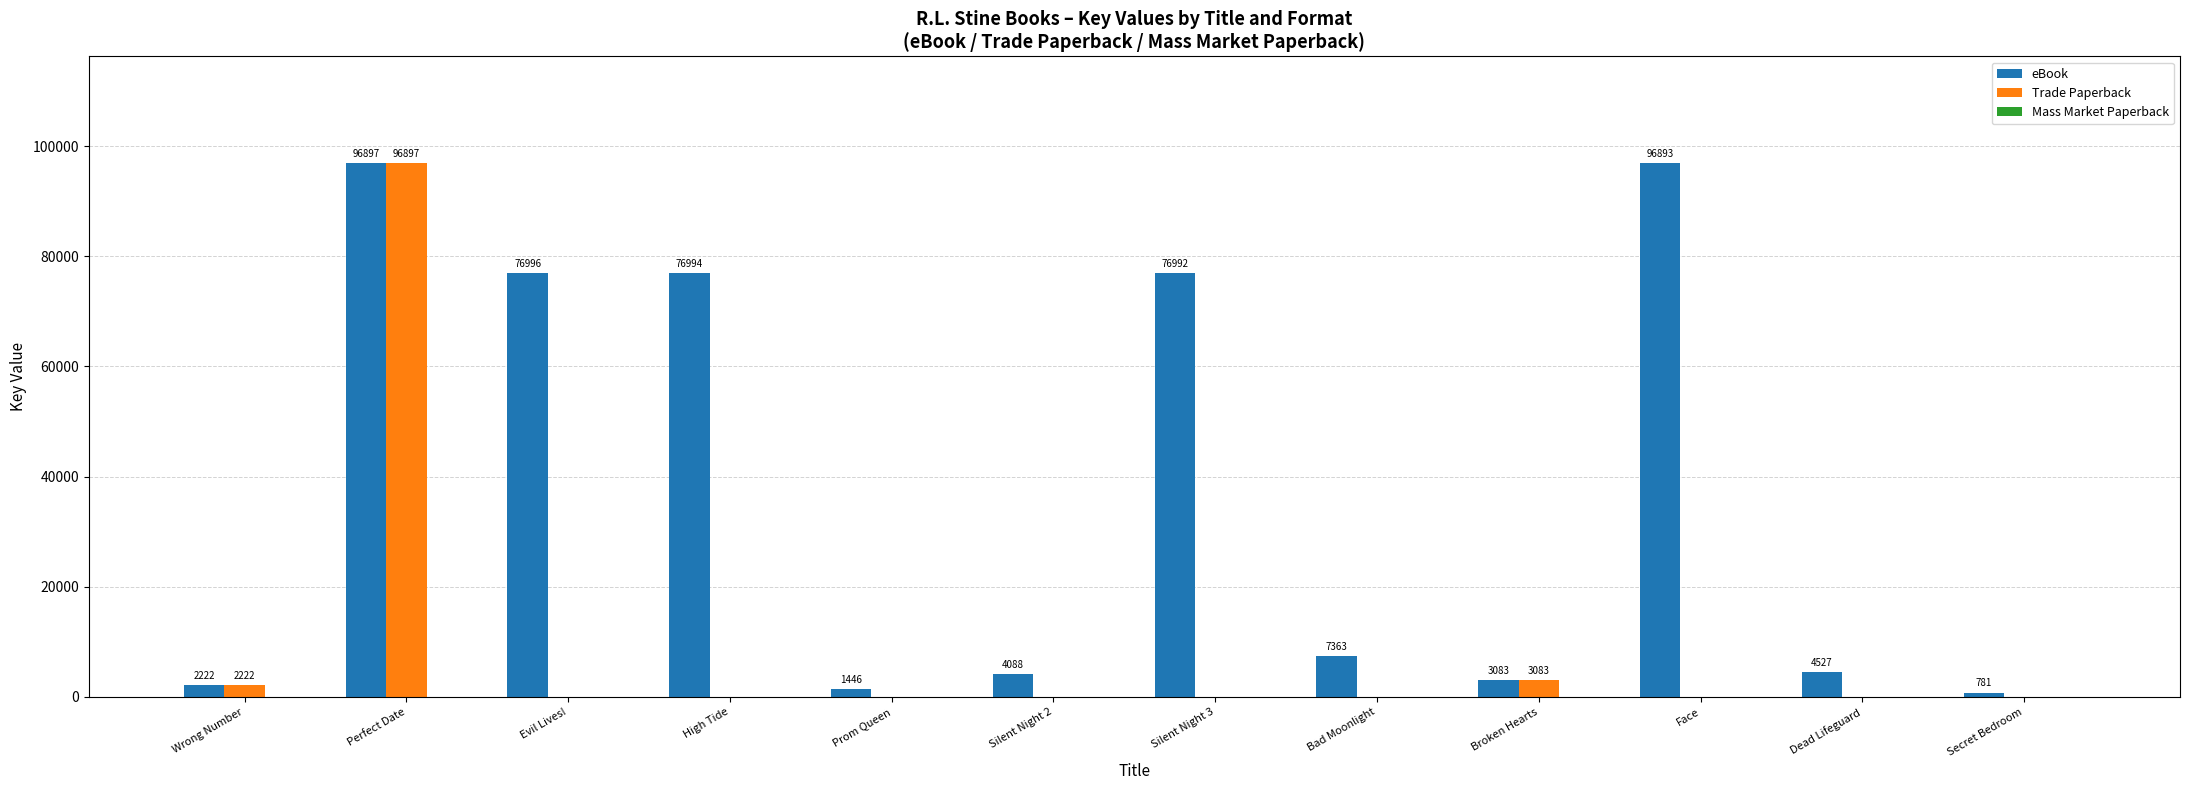

The value of Trade Paperback at Dead Lifeguard is 0. True or false?

True